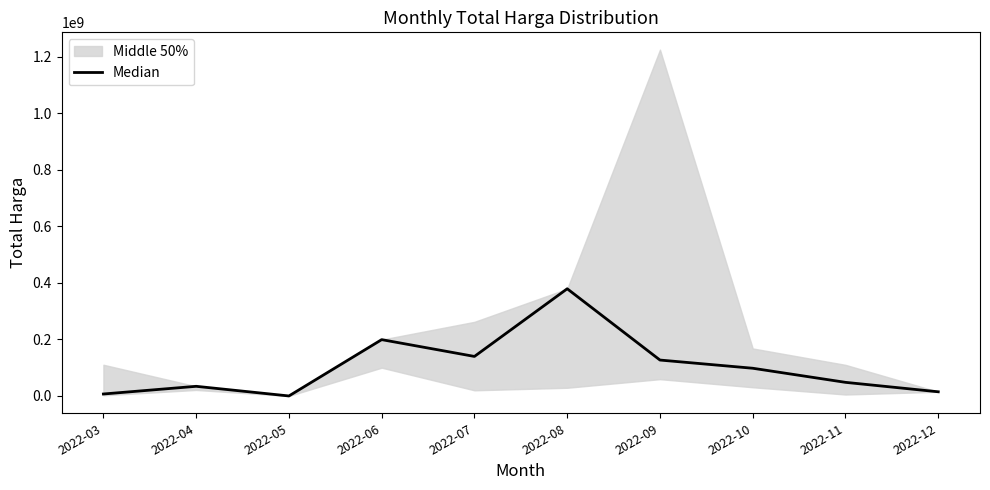

How many positive values are there?

9